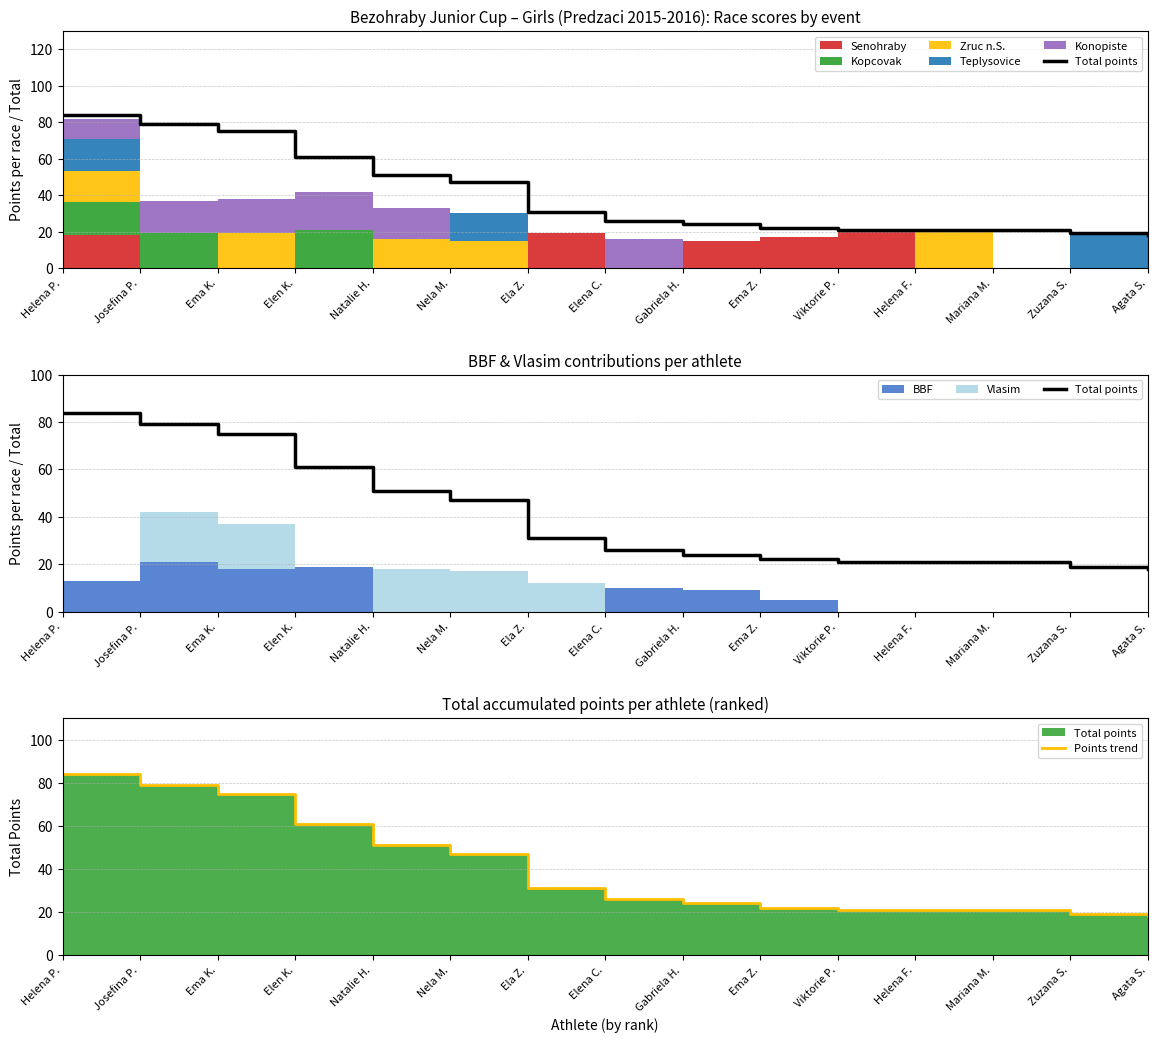

Where does the Total points series first go above 26?

Helena P.